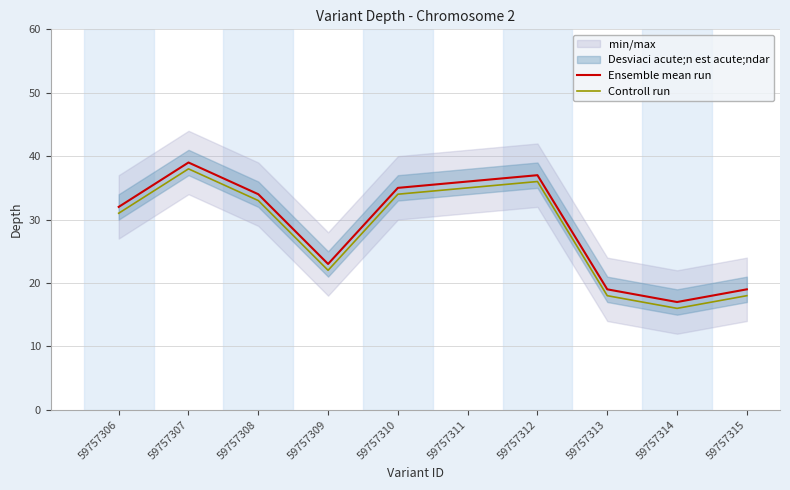

What is the highest value of the Controll run series?

38